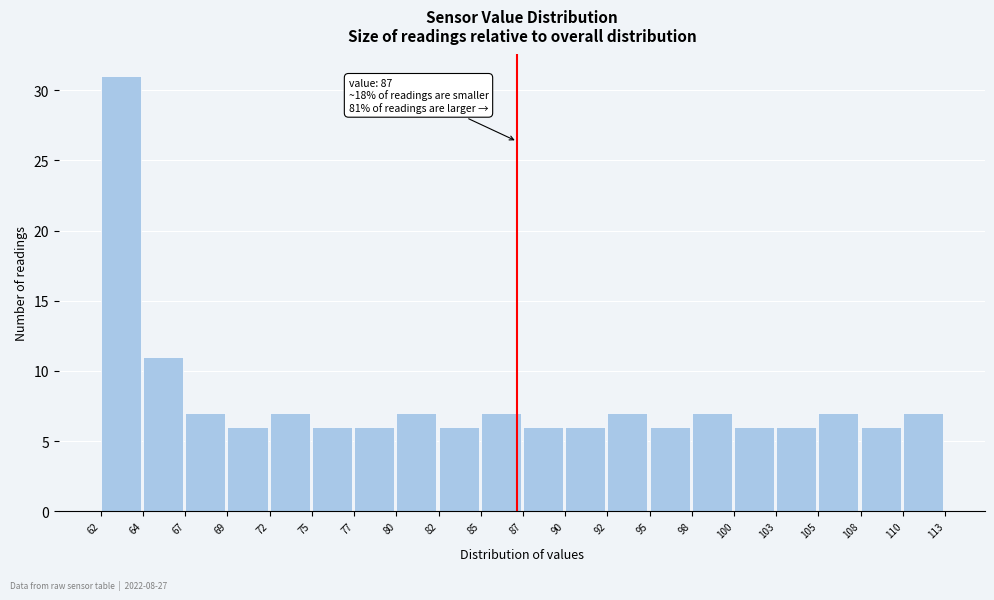

Which range on the x-axis has the tallest bar?

62 to 64